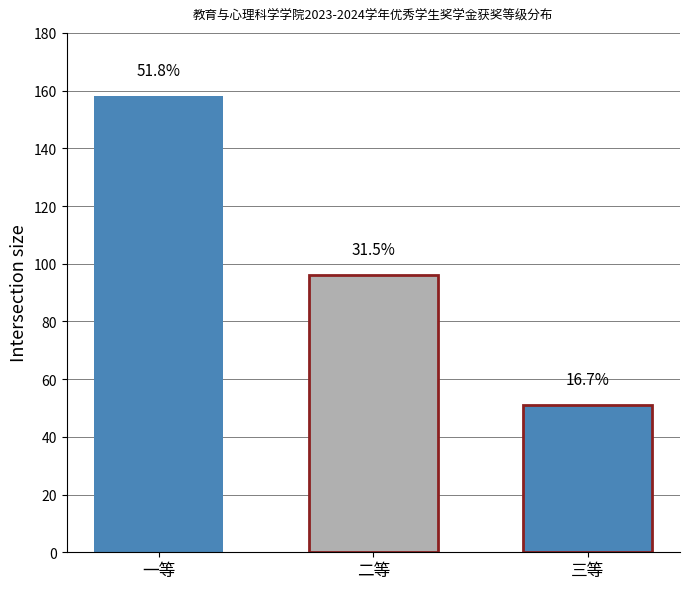

The value at 二等 is 96. True or false?

True